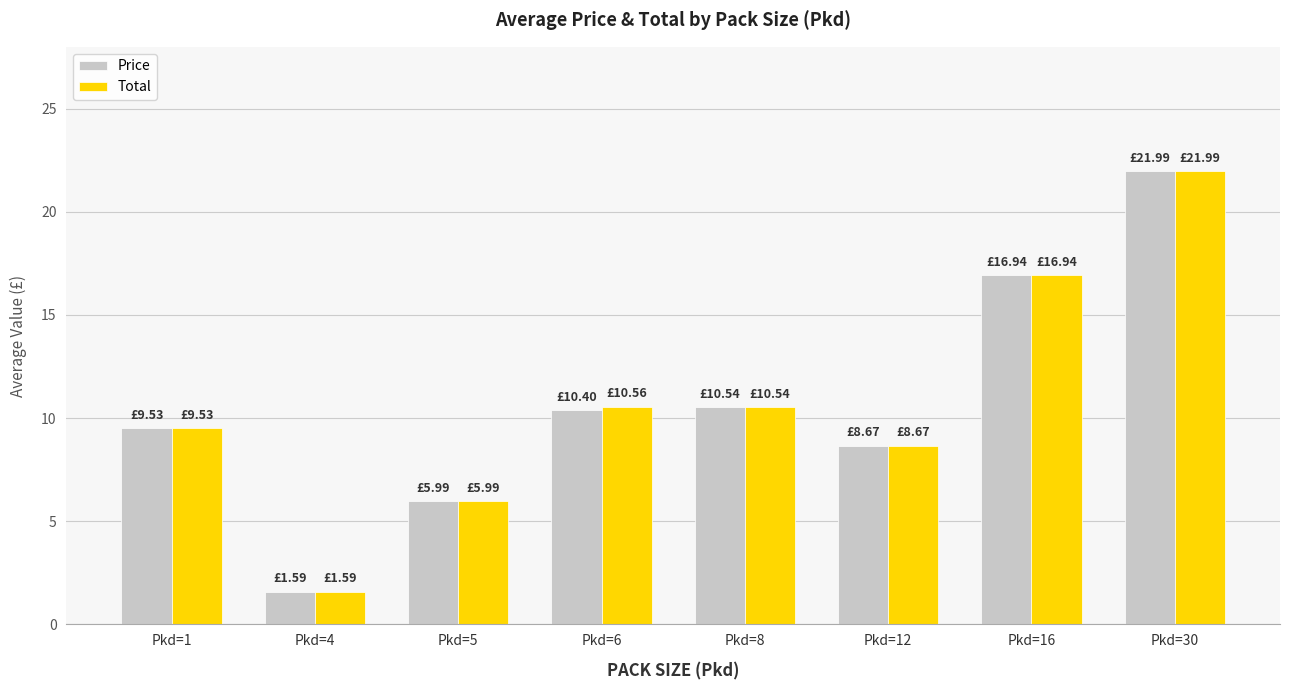

Is it true that Total equals 15.8 at Pkd=1?

False